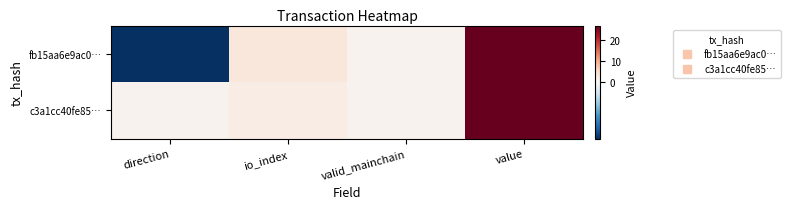

At how many categories does at least one series exceed 18?

1